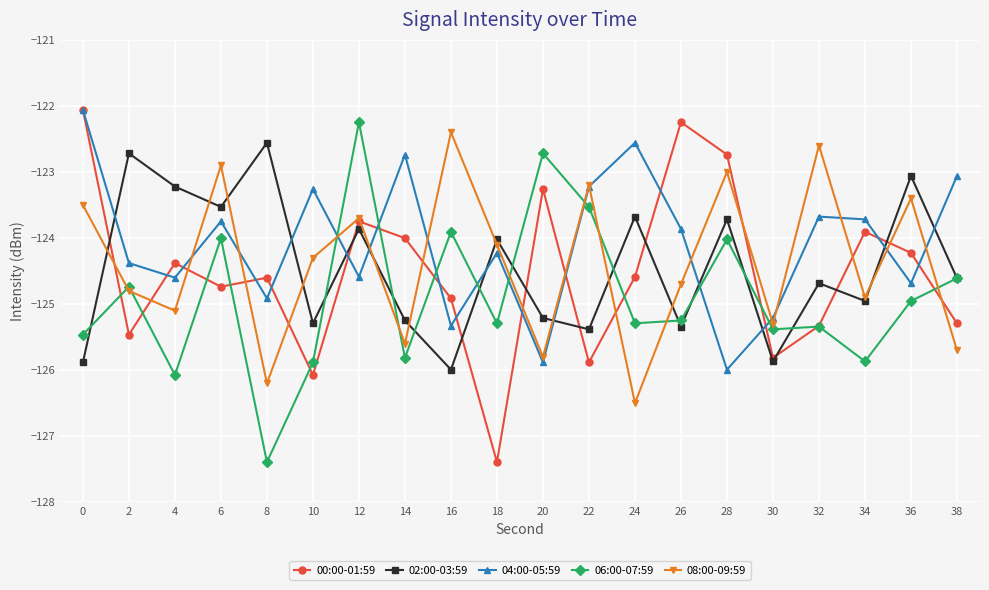

Where is the first local maximum for 08:00-09:59?

6